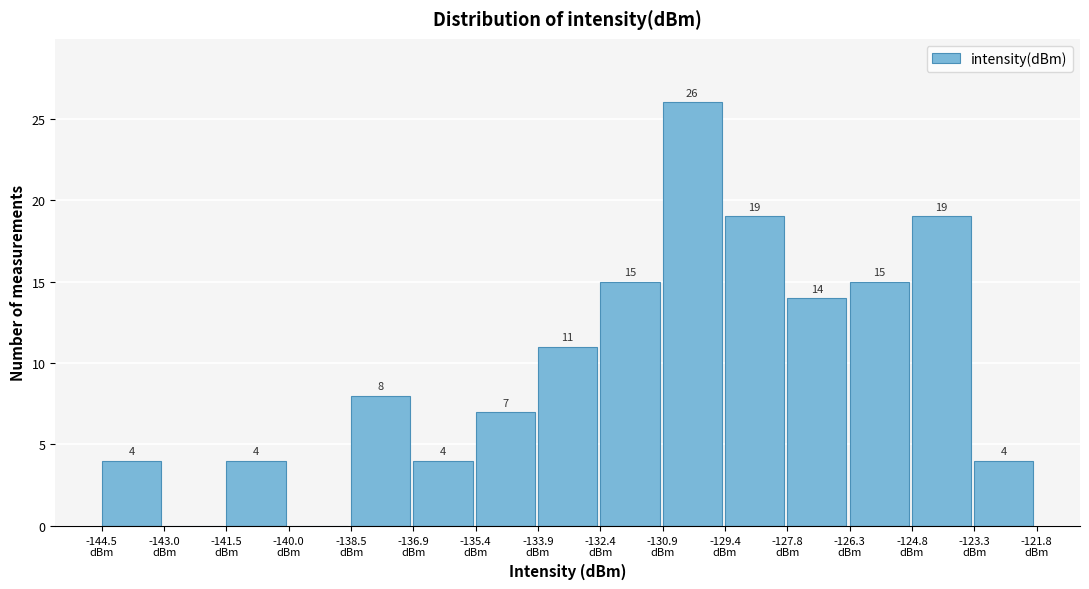

Over which range of the x-axis is the bar tallest?

-130.8 to -129.4